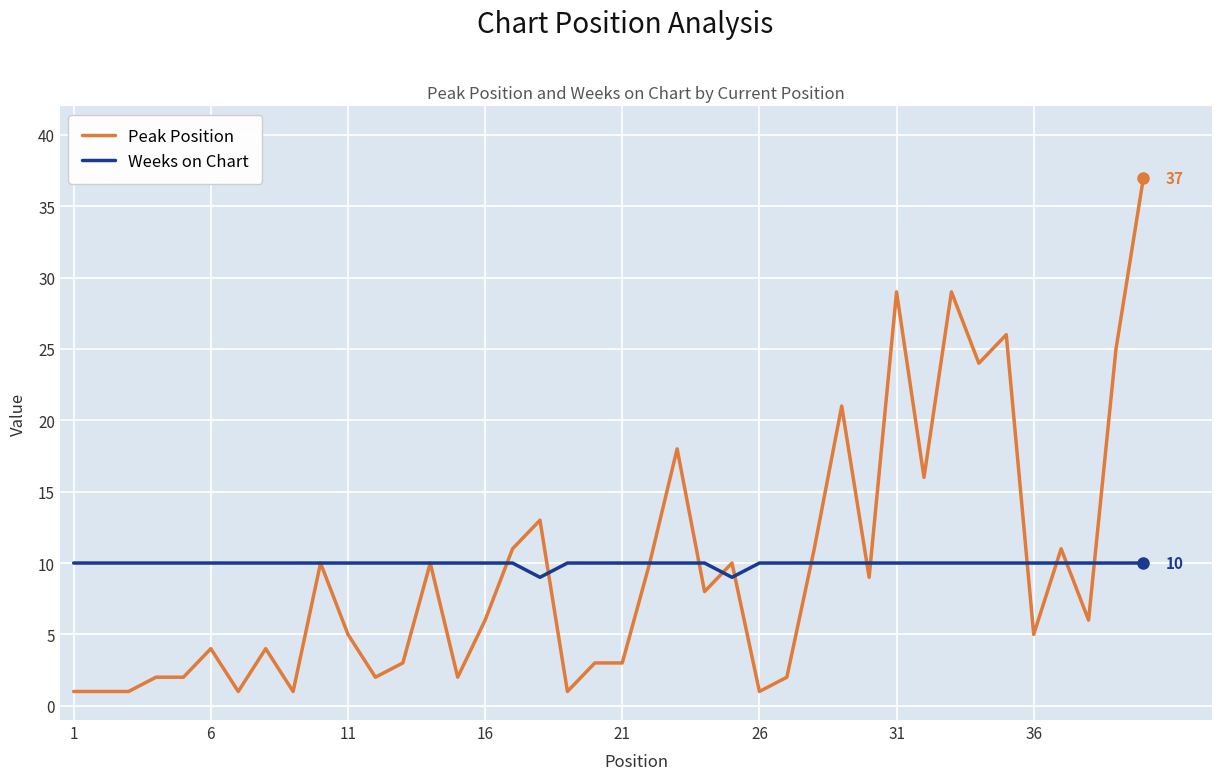

What is the maximum value for Peak Position?

37